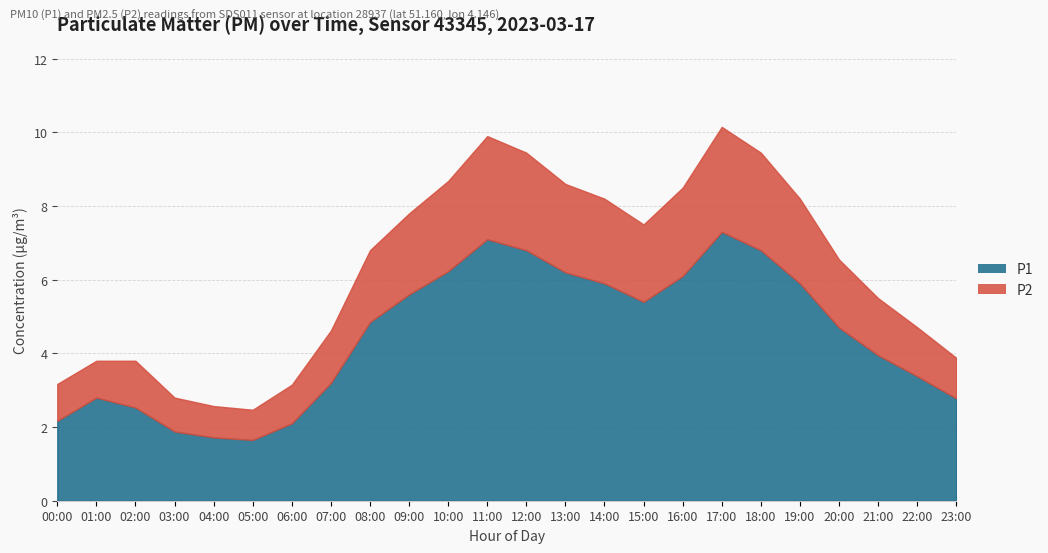

Read the P2 value at 12:00.

2.6